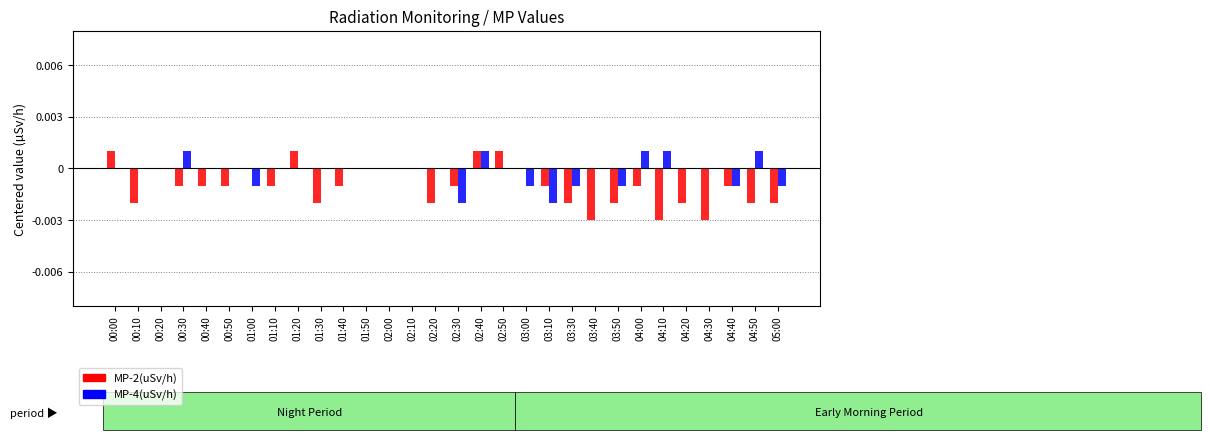

Which series has the largest total across all categories?

MP-4(uSv/h)